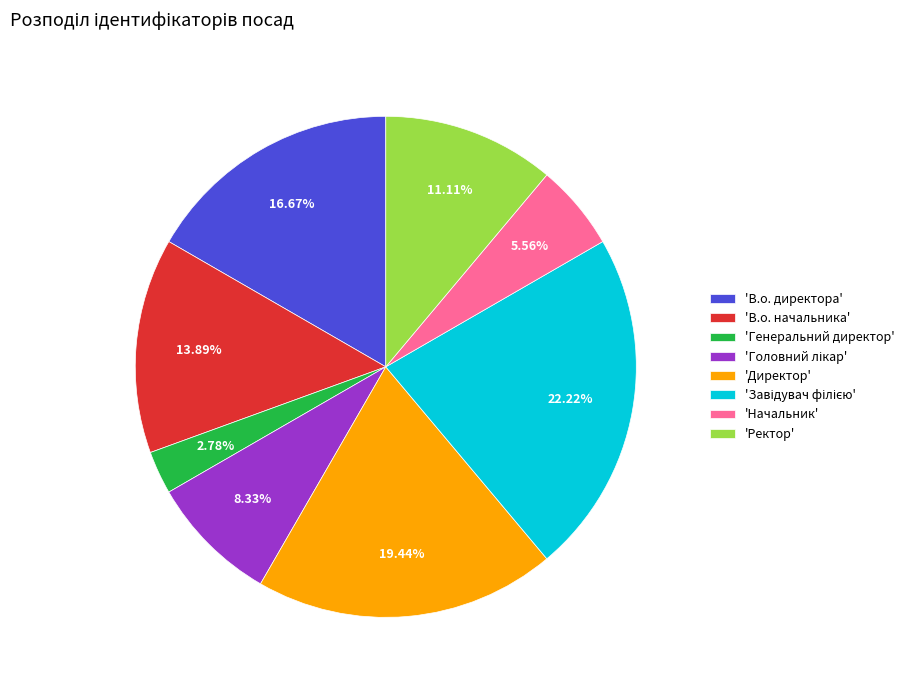

Which has a higher value, 'Начальник' or 'Директор'?

'Директор'